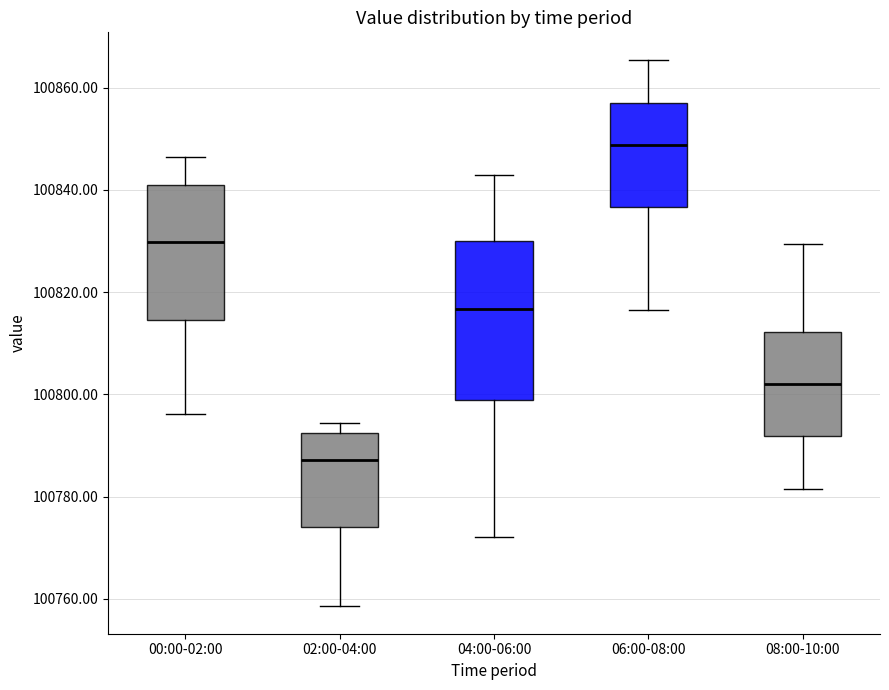

Which box's median line is the lowest?

02:00-04:00